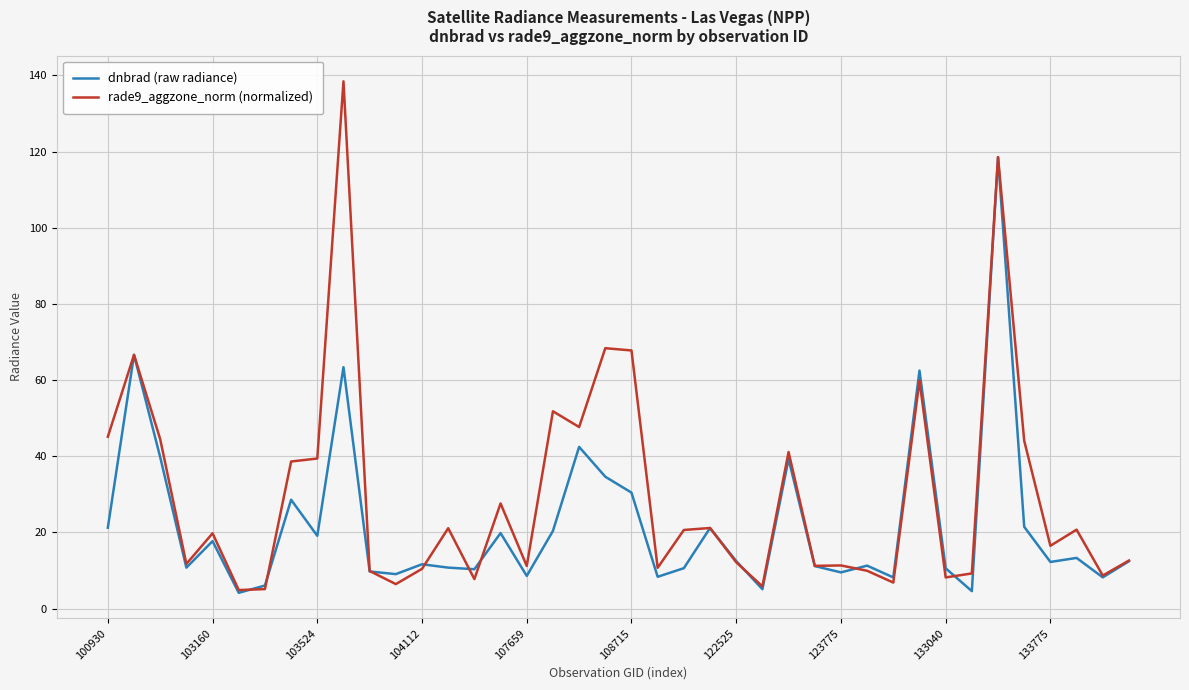

What is the smallest value displayed?

4.2